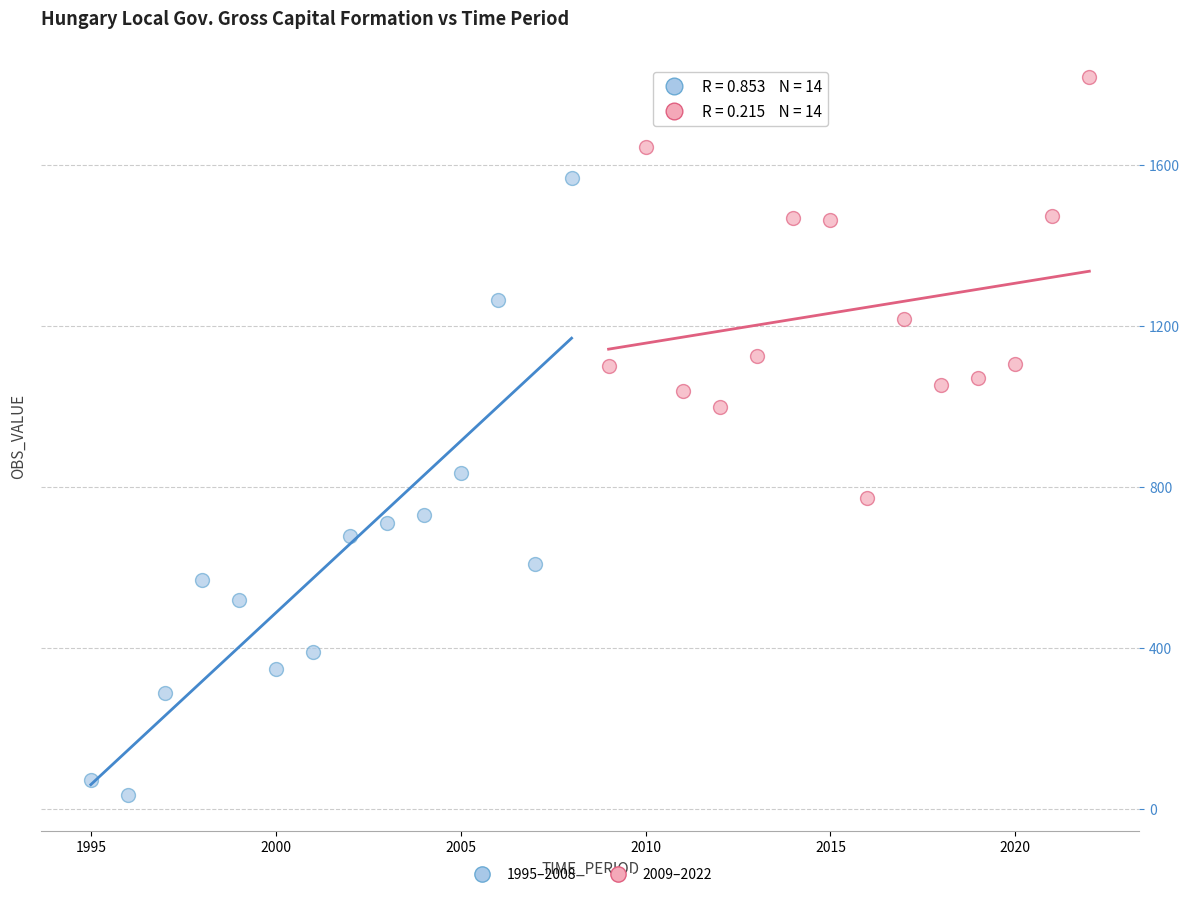

Which series has the widest spread of Y values?

1995–2008